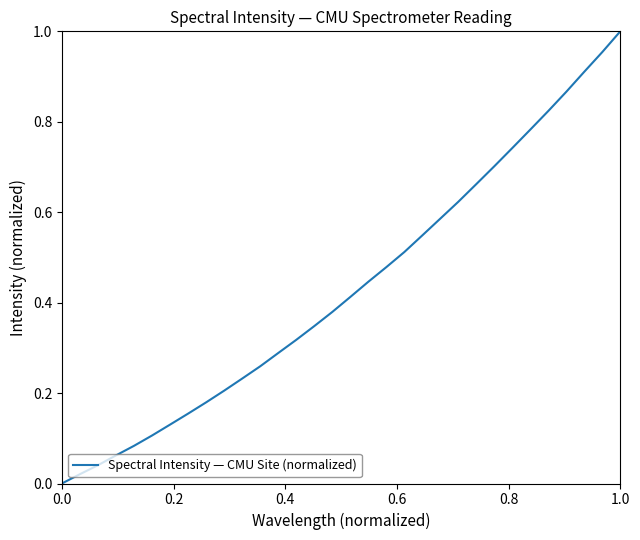

Does the chart display data point markers on the line(s)?

No